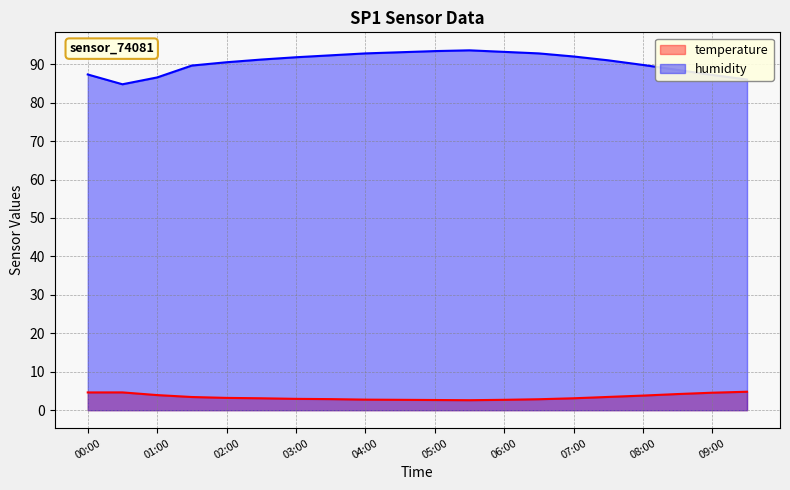

Reading left to right, what are all the values shown in this chart?

temperature: 4.6	4.6	3.9	3.4	3.2	3.1	3.0	2.9	2.8	2.7	2.6	2.6	2.7	2.9	3.1	3.5	3.8	4.2	4.5	4.8
humidity: 87.3	84.8	86.5	89.6	90.5	91.2	91.8	92.3	92.8	93.1	93.4	93.6	93.2	92.8	92.0	91.0	89.8	88.5	87.2	86.0